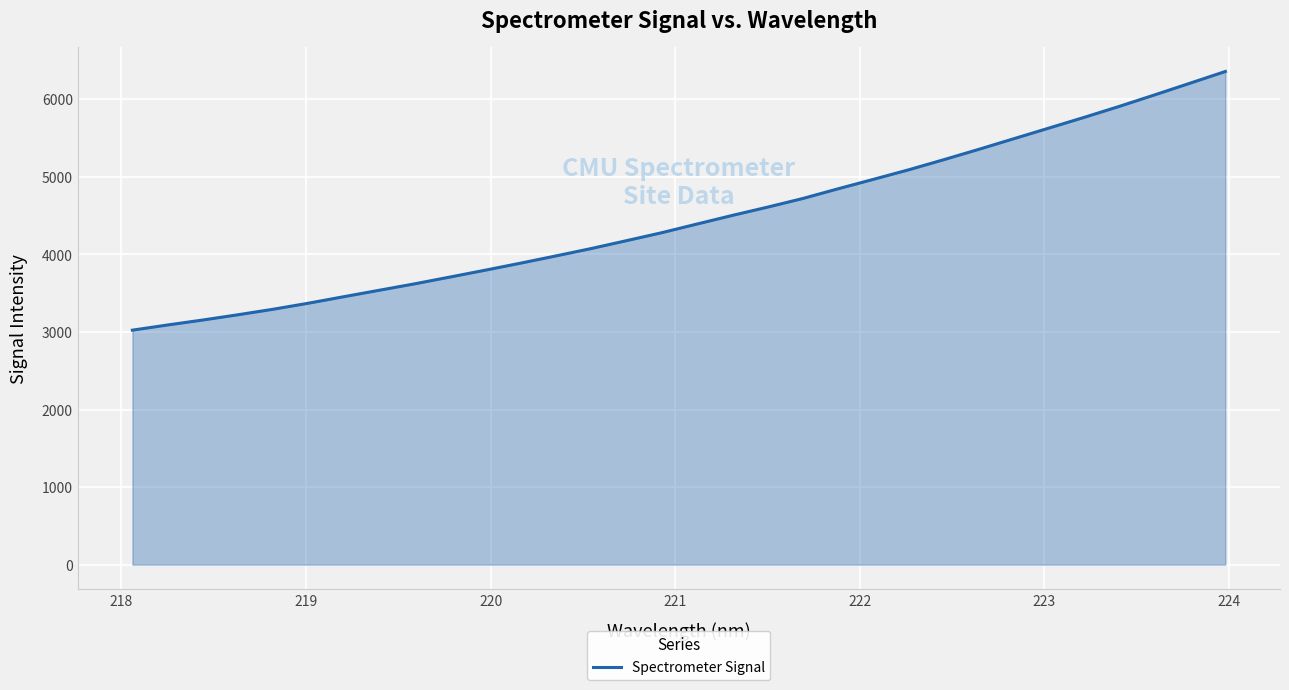

What is the difference between the maximum and minimum values?

3335.8